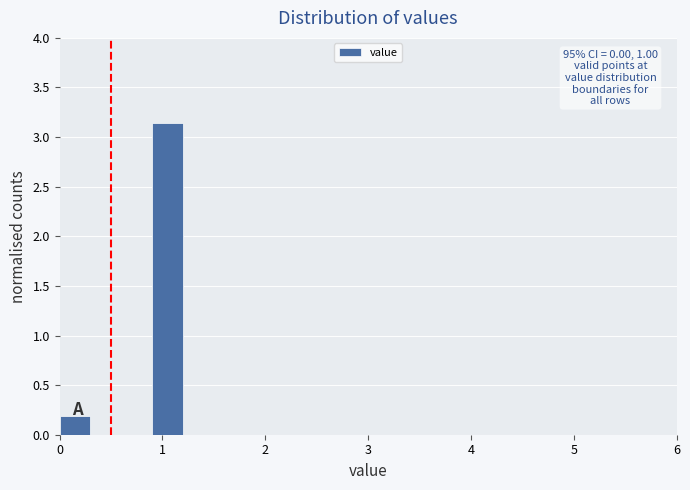

Around what value on the x-axis is the tallest bar? Give the approximate position of its centre, as read against the axis.

1.1